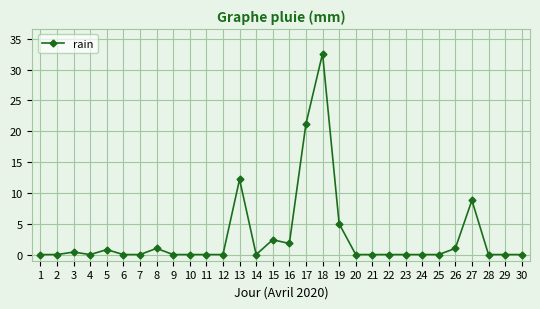

Reading right to left, list all the values displayed in this chart.

30=0.0	29=0.0	28=0.0	27=8.8	26=1.0	25=0.0	24=0.0	23=0.0	22=0.0	21=0.0	20=0.0	19=5.0	18=32.6	17=21.2	16=1.8	15=2.4	14=0.0	13=12.2	12=0.0	11=0.0	10=0.0	9=0.0	8=1.0	7=0.0	6=0.0	5=0.8	4=0.0	3=0.4	2=0.0	1=0.0